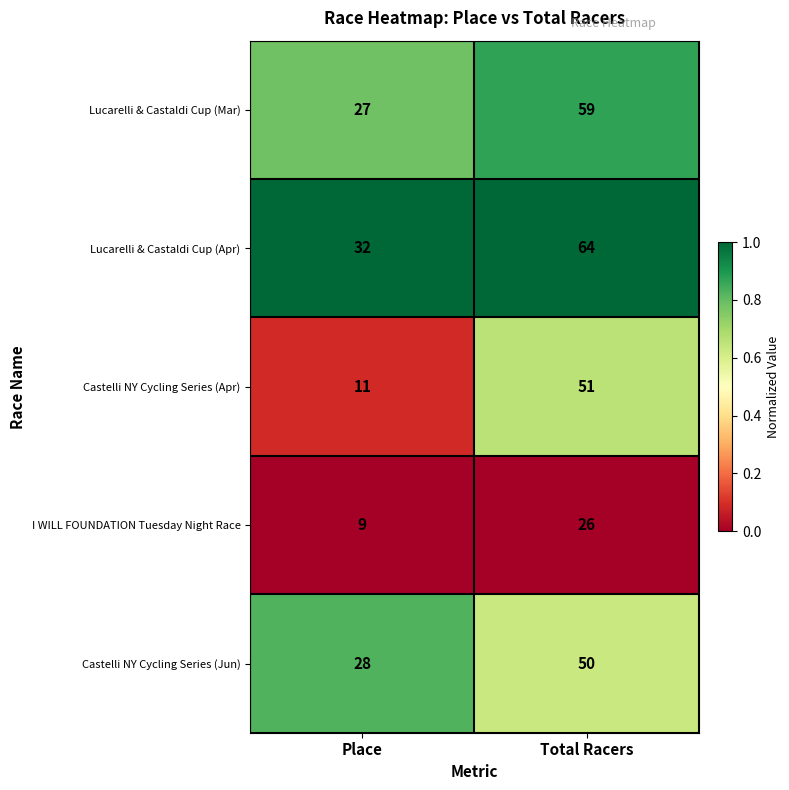

Reading right to left, list all the values displayed in this chart.

Lucarelli & Castaldi Cup (Mar): Total Racers=59	Place=27
Lucarelli & Castaldi Cup (Apr): Total Racers=64	Place=32
Castelli NY Cycling Series (Apr): Total Racers=51	Place=11
I WILL FOUNDATION Tuesday Night Race: Total Racers=26	Place=9
Castelli NY Cycling Series (Jun): Total Racers=50	Place=28